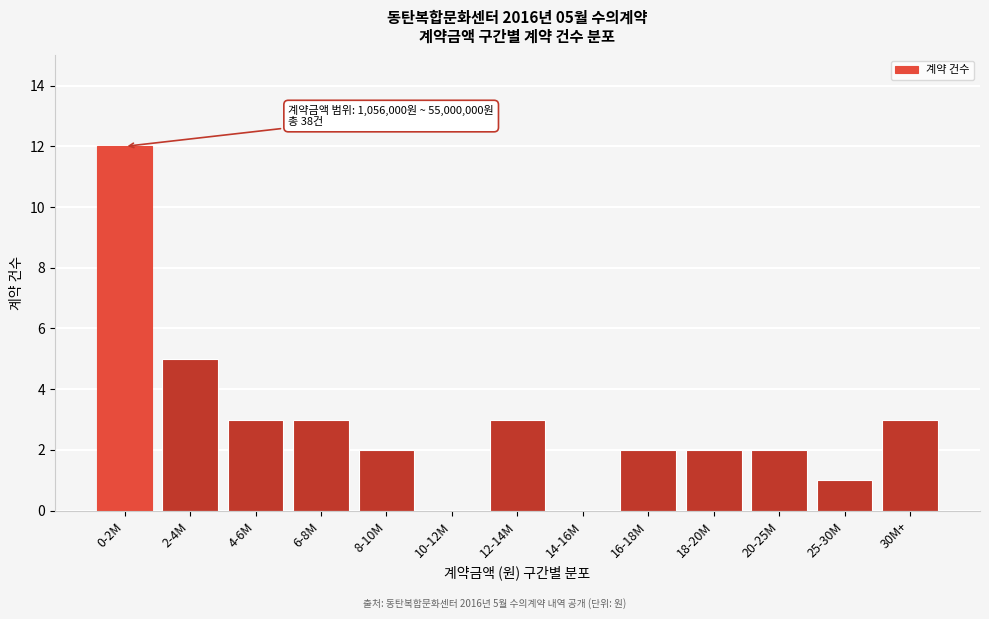

Reading right to left, extract all data points from this chart.

30M+=3	25-30M=1	20-25M=2	18-20M=2	16-18M=2	14-16M=0	12-14M=3	10-12M=0	8-10M=2	6-8M=3	4-6M=3	2-4M=5	0-2M=12